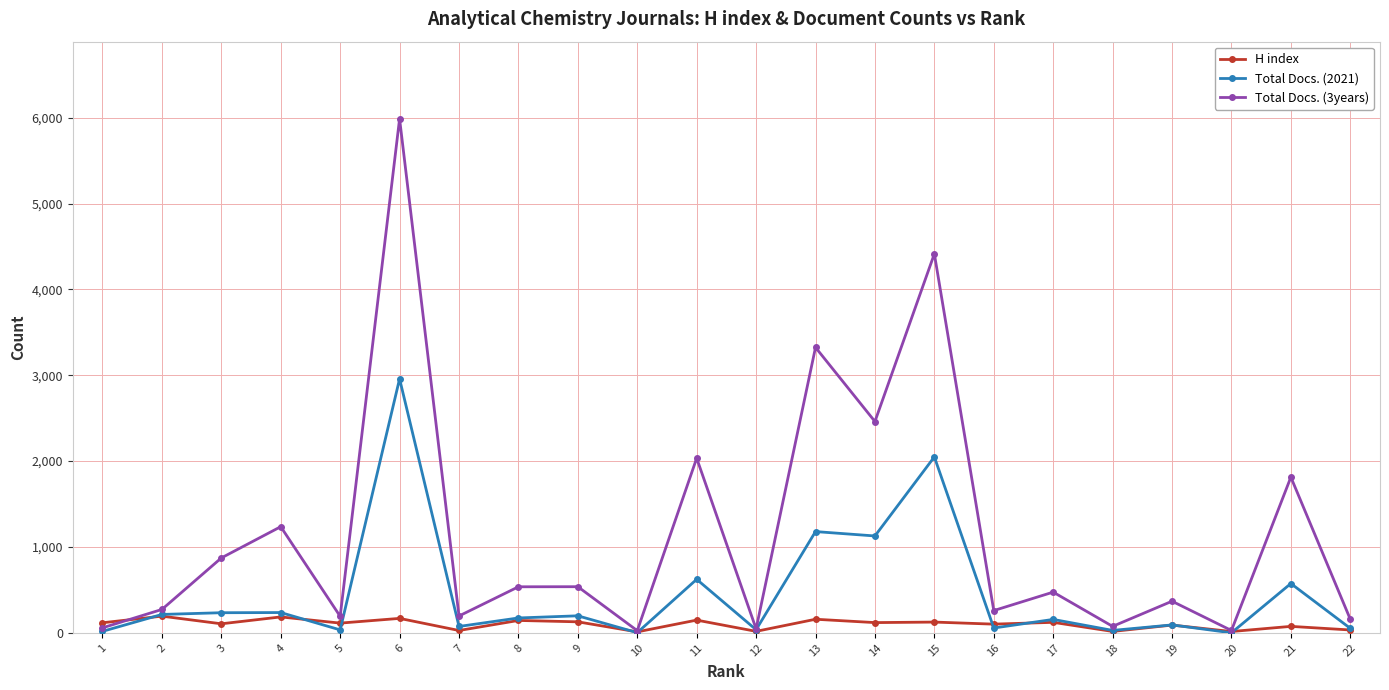

What is the difference between the maximum and minimum values in the H index series?

183